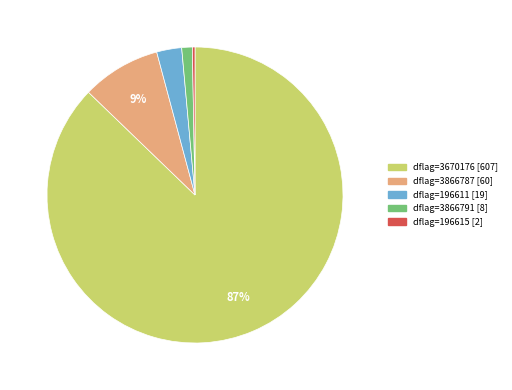

How many segments does this pie chart have?

5